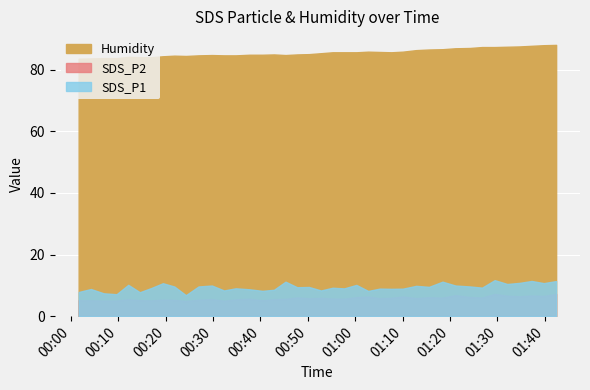

Rank the categories by Humidity value from highest to lowest.

2022/06/05 01:42:22, 2022/06/05 01:39:46, 2022/06/05 01:37:12, 2022/06/05 01:34:41, 2022/06/05 01:32:03, 2022/06/05 01:26:45, 2022/06/05 01:29:24, 2022/06/05 01:24:12, 2022/06/05 01:21:08, 2022/06/05 01:18:24, 2022/06/05 01:15:33, 2022/06/05 01:12:51, 2022/06/05 01:02:43, 2022/06/05 01:10:02, 2022/06/05 01:05:10, 2022/06/05 00:55:13, 2022/06/05 00:57:39, 2022/06/05 01:00:14, 2022/06/05 01:07:36, 2022/06/05 00:52:46, 2022/06/05 00:50:14, 2022/06/05 00:42:51, 2022/06/05 00:47:44, 2022/06/05 00:37:40, 2022/06/05 00:40:25, 2022/06/05 00:29:45, 2022/06/05 00:45:17, 2022/06/05 00:26:57, 2022/06/05 00:32:19, 2022/06/05 00:34:47, 2022/06/05 00:21:50, 2022/06/05 00:24:16, 2022/06/05 00:19:25, 2022/06/05 00:12:07, 2022/06/05 00:14:33, 2022/06/05 00:16:59, 2022/06/05 00:06:55, 2022/06/05 00:09:39, 2022/06/05 00:04:14, 2022/06/05 00:01:39